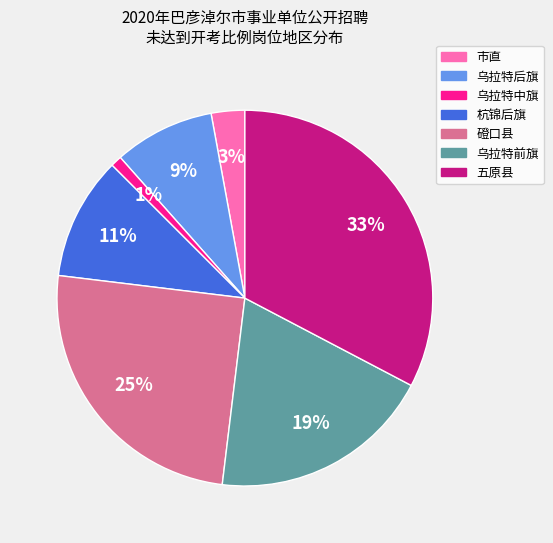

True or false: 乌拉特前旗 accounts for 19% of the total.

True